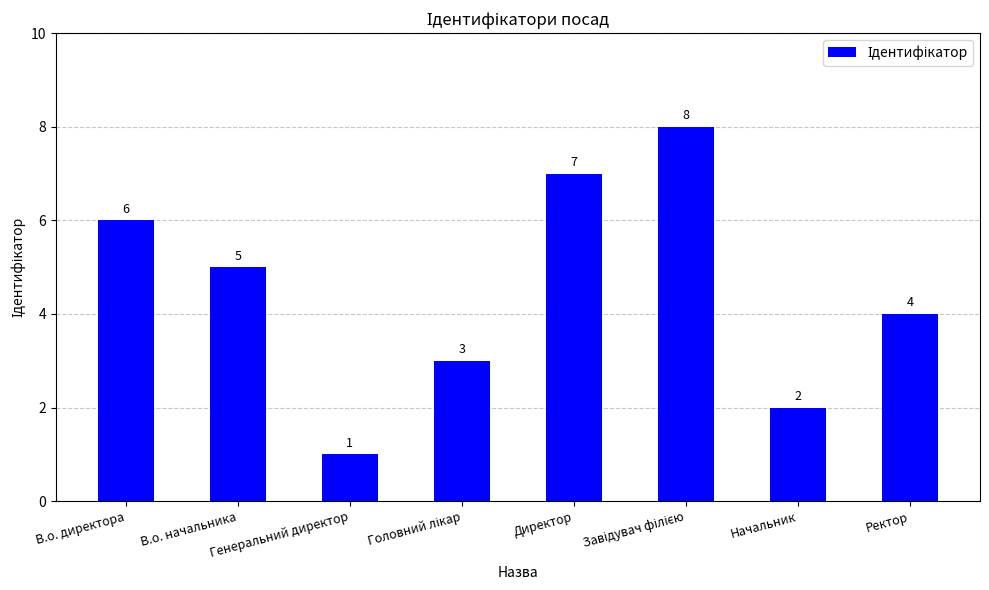

What is the value of the 1st bar from the left?

6